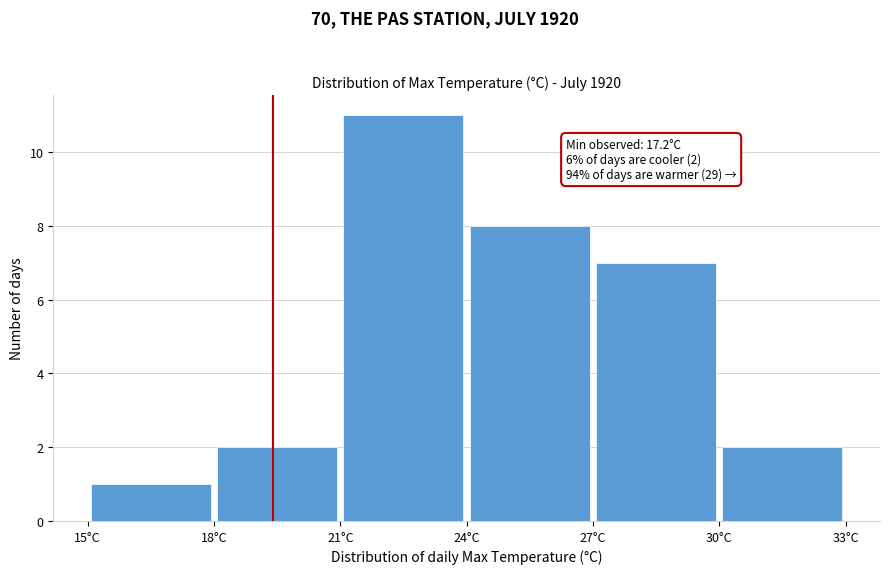

Which range on the x-axis has the tallest bar?

21 to 24